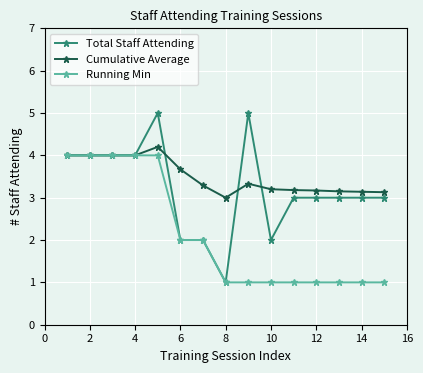

Which series has the largest total across all categories?

Cumulative Average